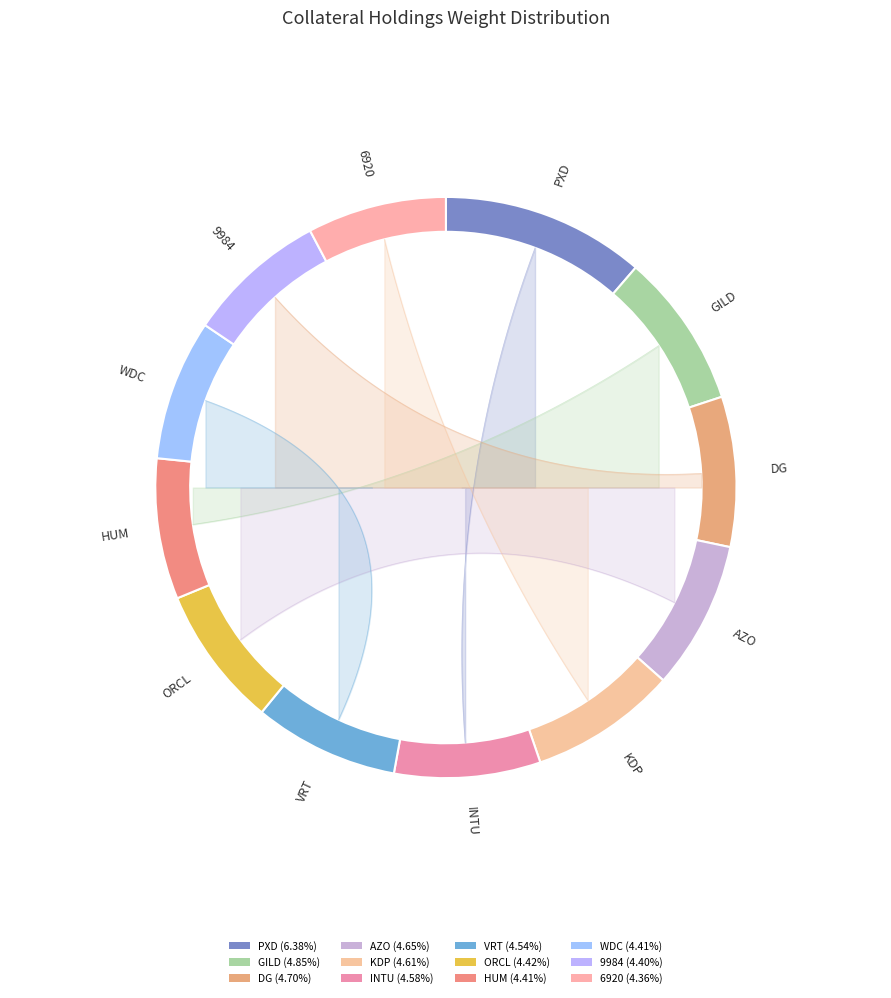

The 6920 slice represents 1% of the pie. True or false?

False